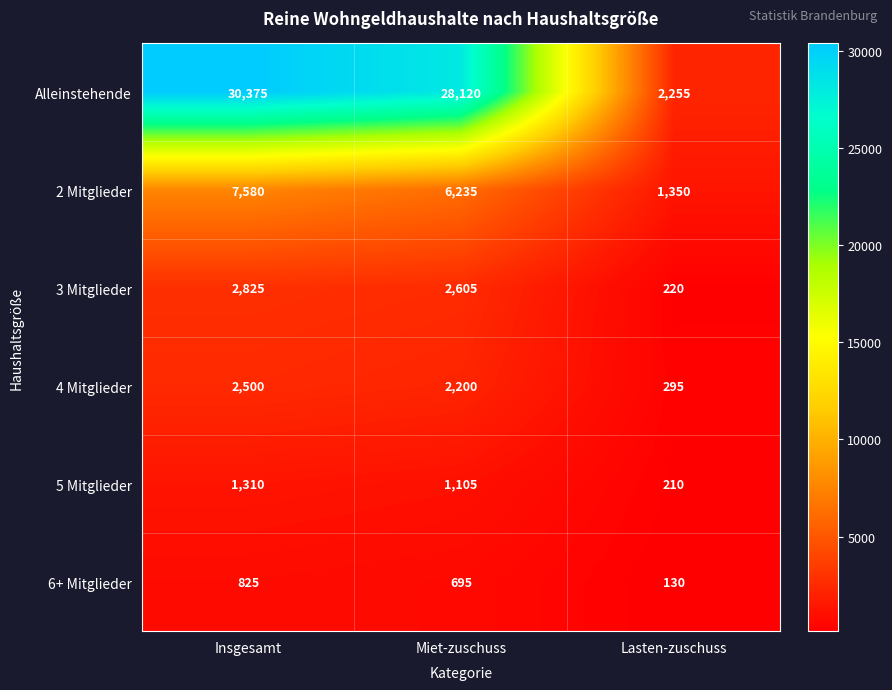

True or false: 2 Mitglieder has a value of 1350 at Lasten-zuschuss.

True